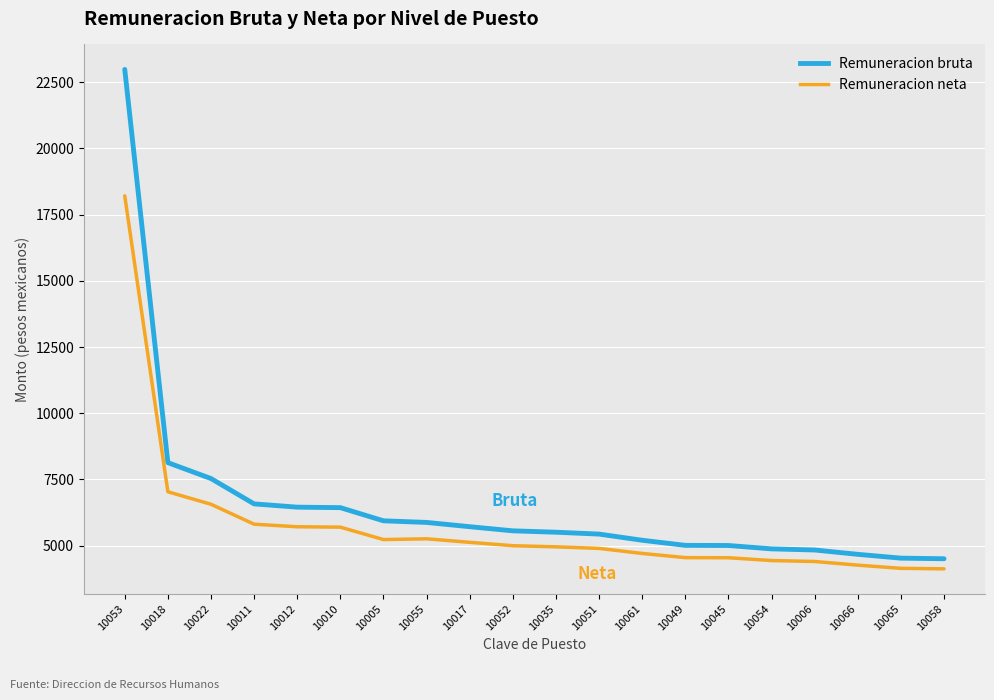

What is the lowest value of the Remuneracion neta series?

4123.5